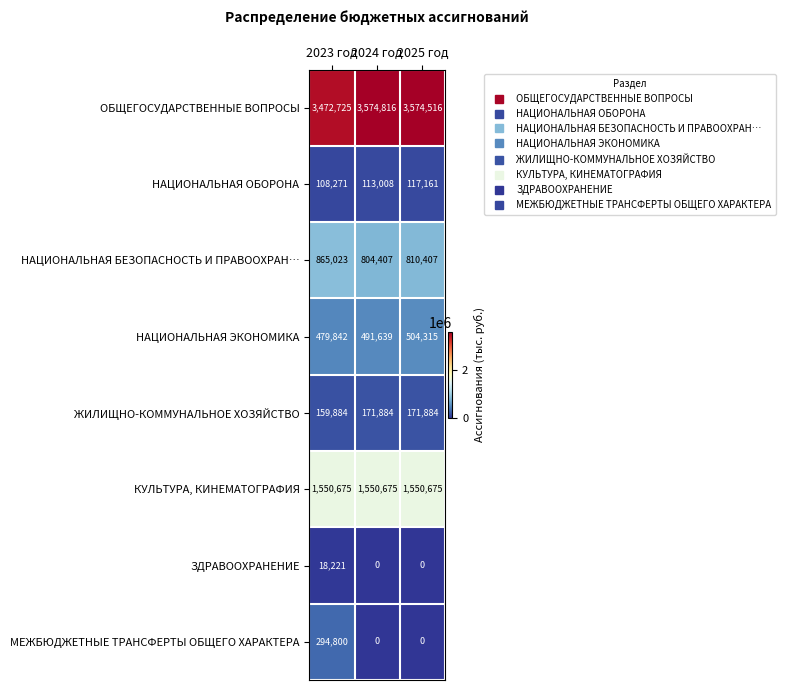

At how many categories does at least one series exceed 210857?

3